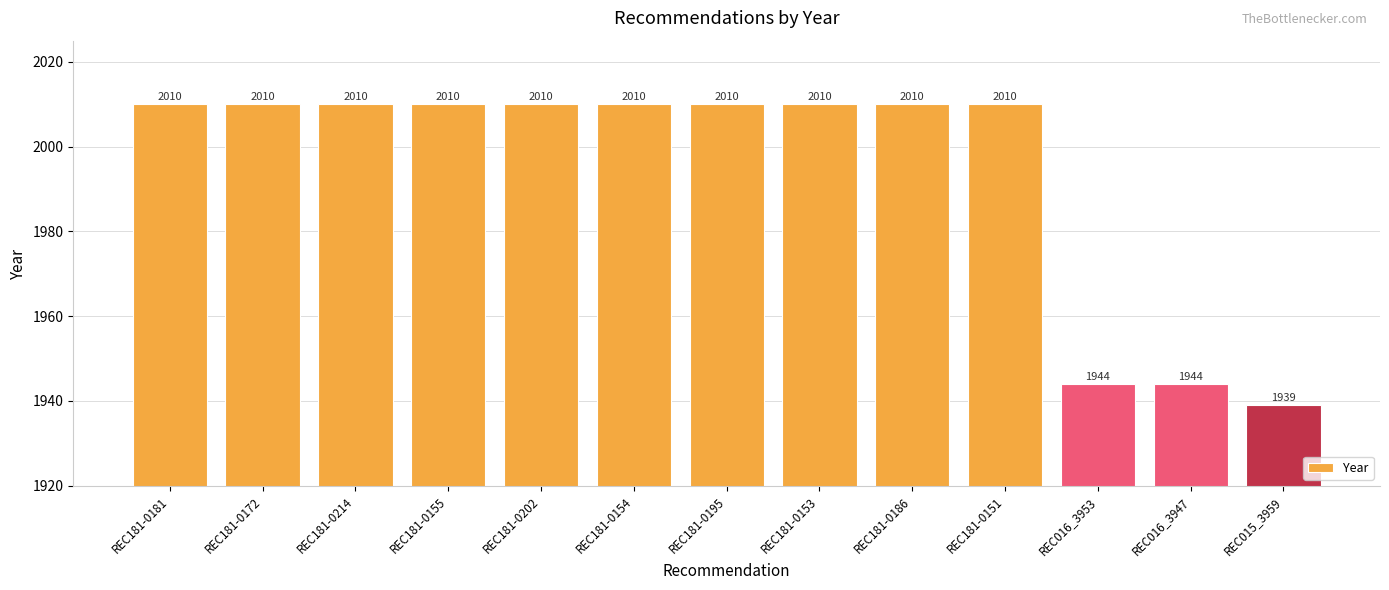

What is the change in value from REC181-0202 to REC016_3953?

-66